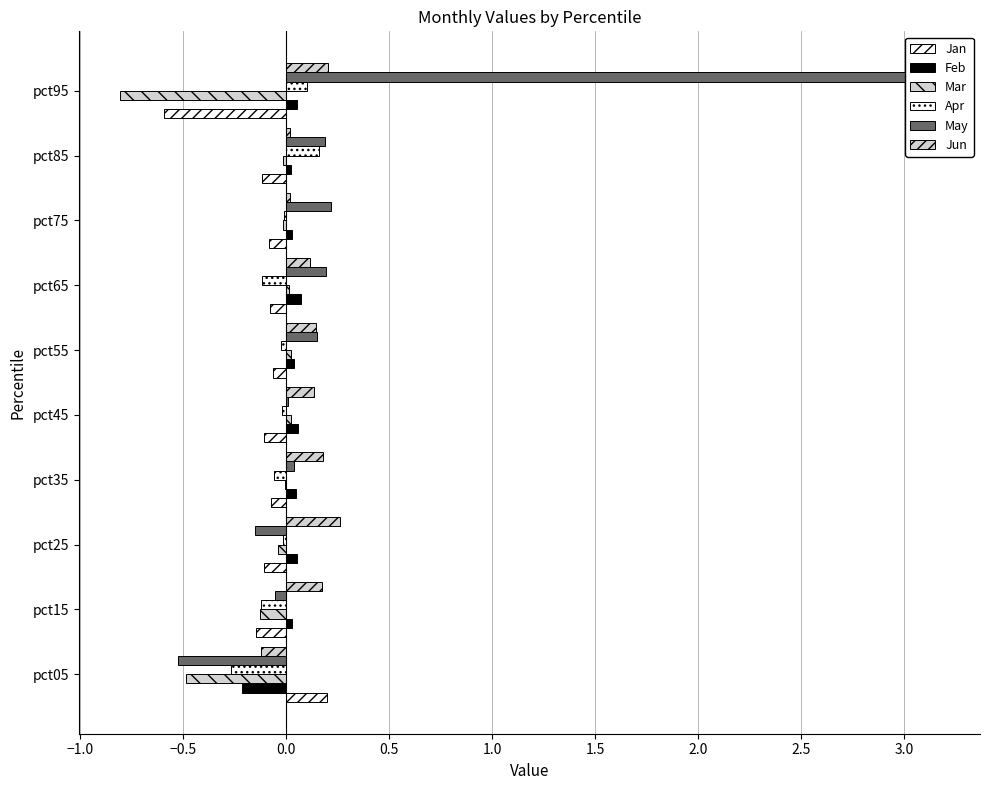

What are all the series names shown in the legend?

Jan, Feb, Mar, Apr, May, Jun